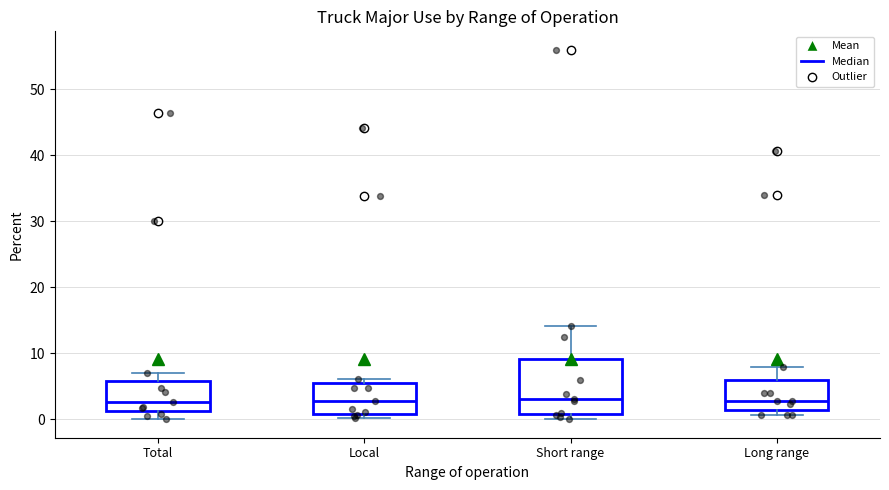

Where is the lower edge of the box for Local on the y-axis? The values are not printed on the chart, so give them approximately, as read against the axis.

1